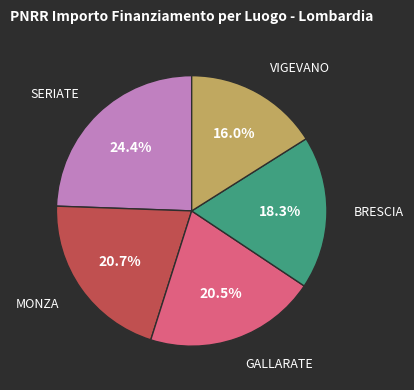

Is there a majority slice in this chart?

No